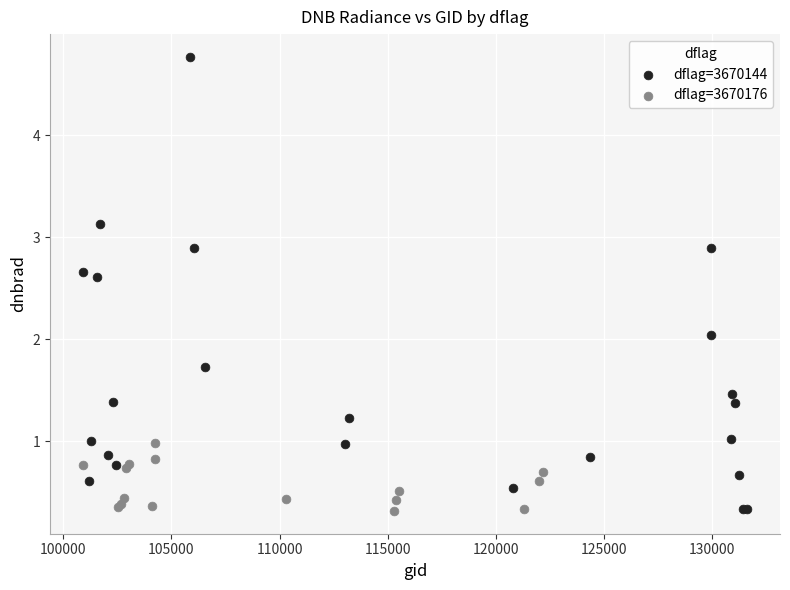

Which series contains the highest Y value?

dflag=3670144